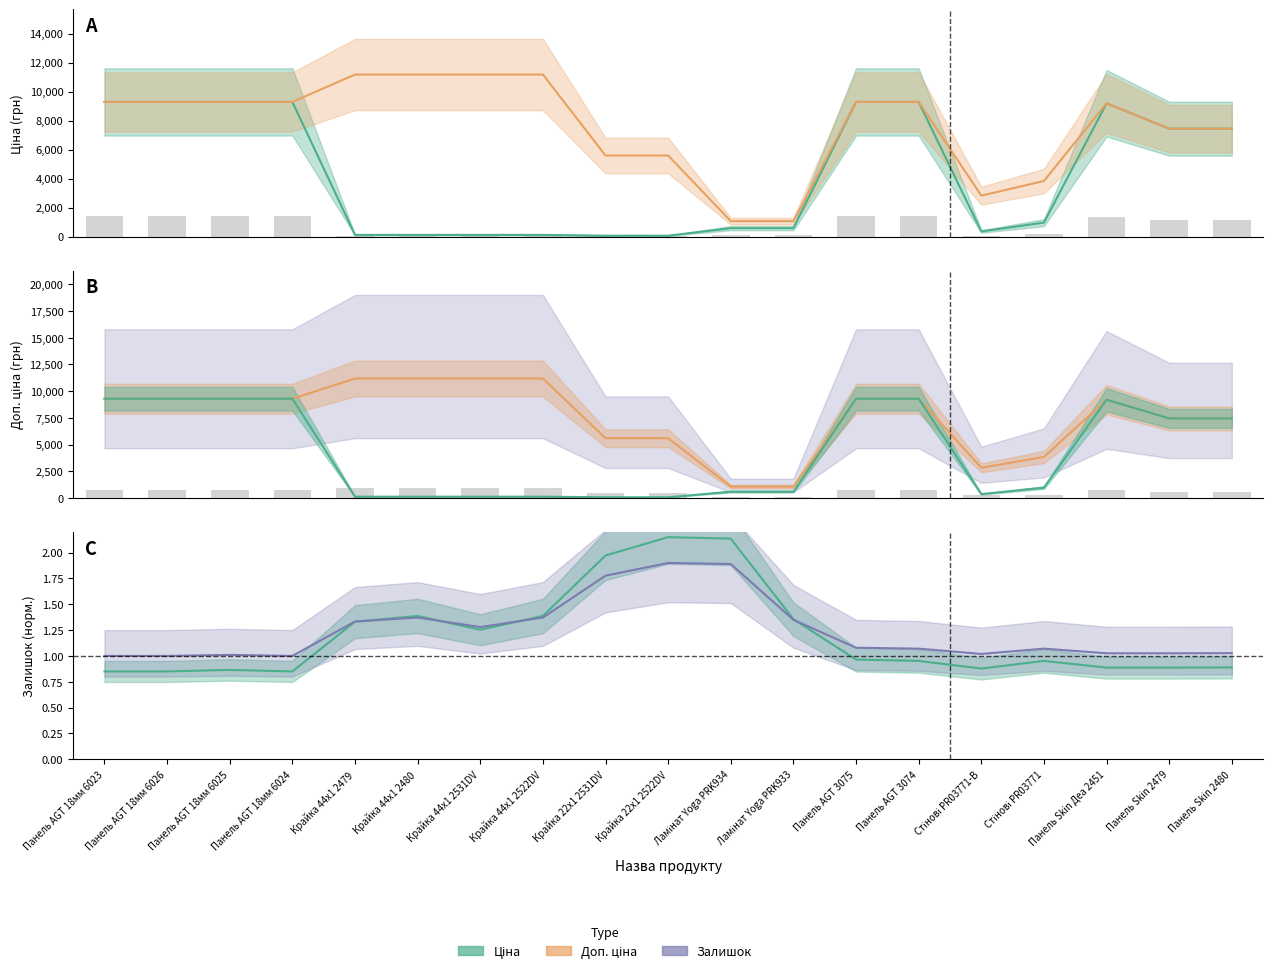

Which series has the widest spread of values?

Доп. ціна